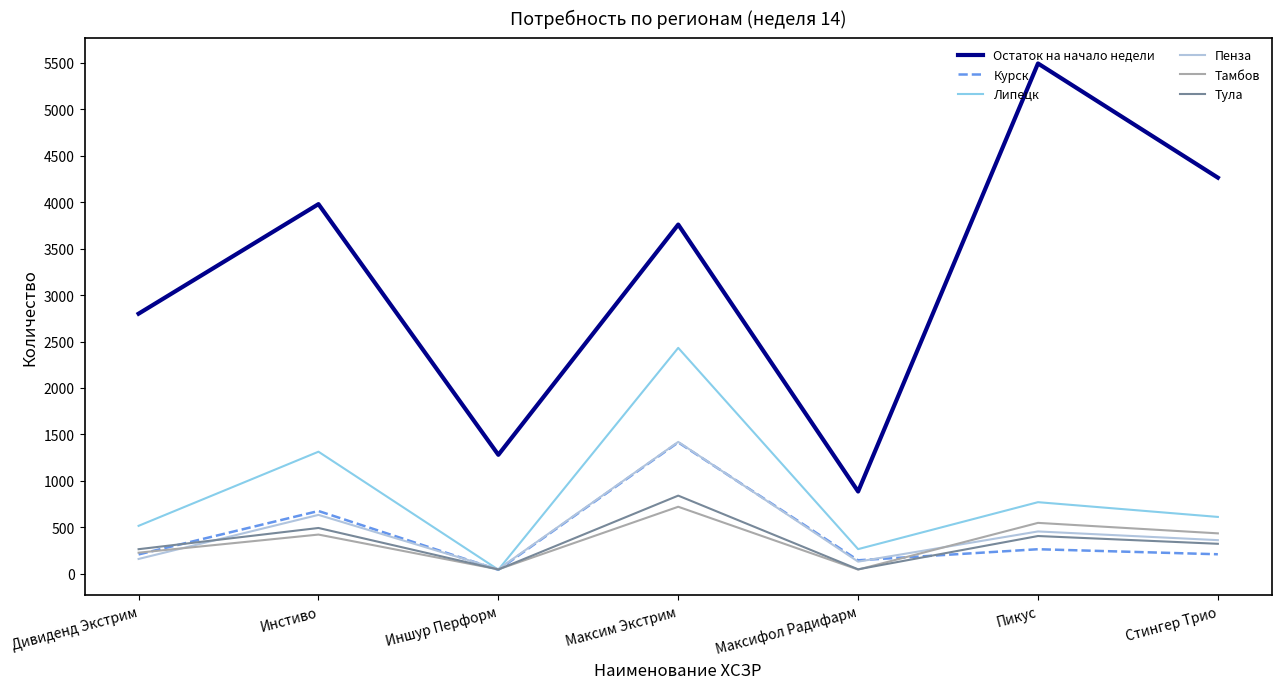

What is the sum of all Тамбов values?

2438.7